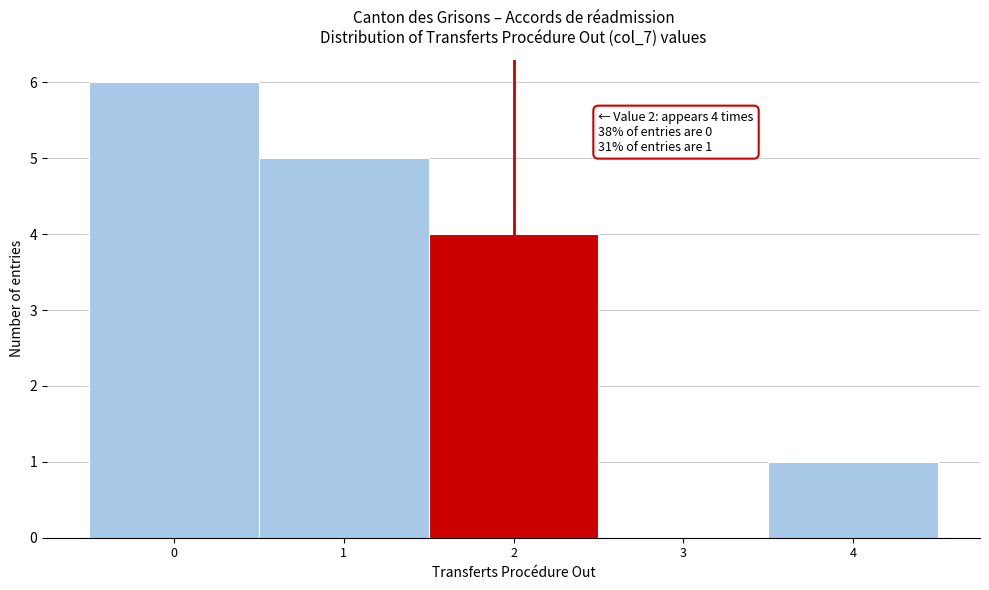

Which range on the x-axis has the tallest bar?

-0.5 to 0.5